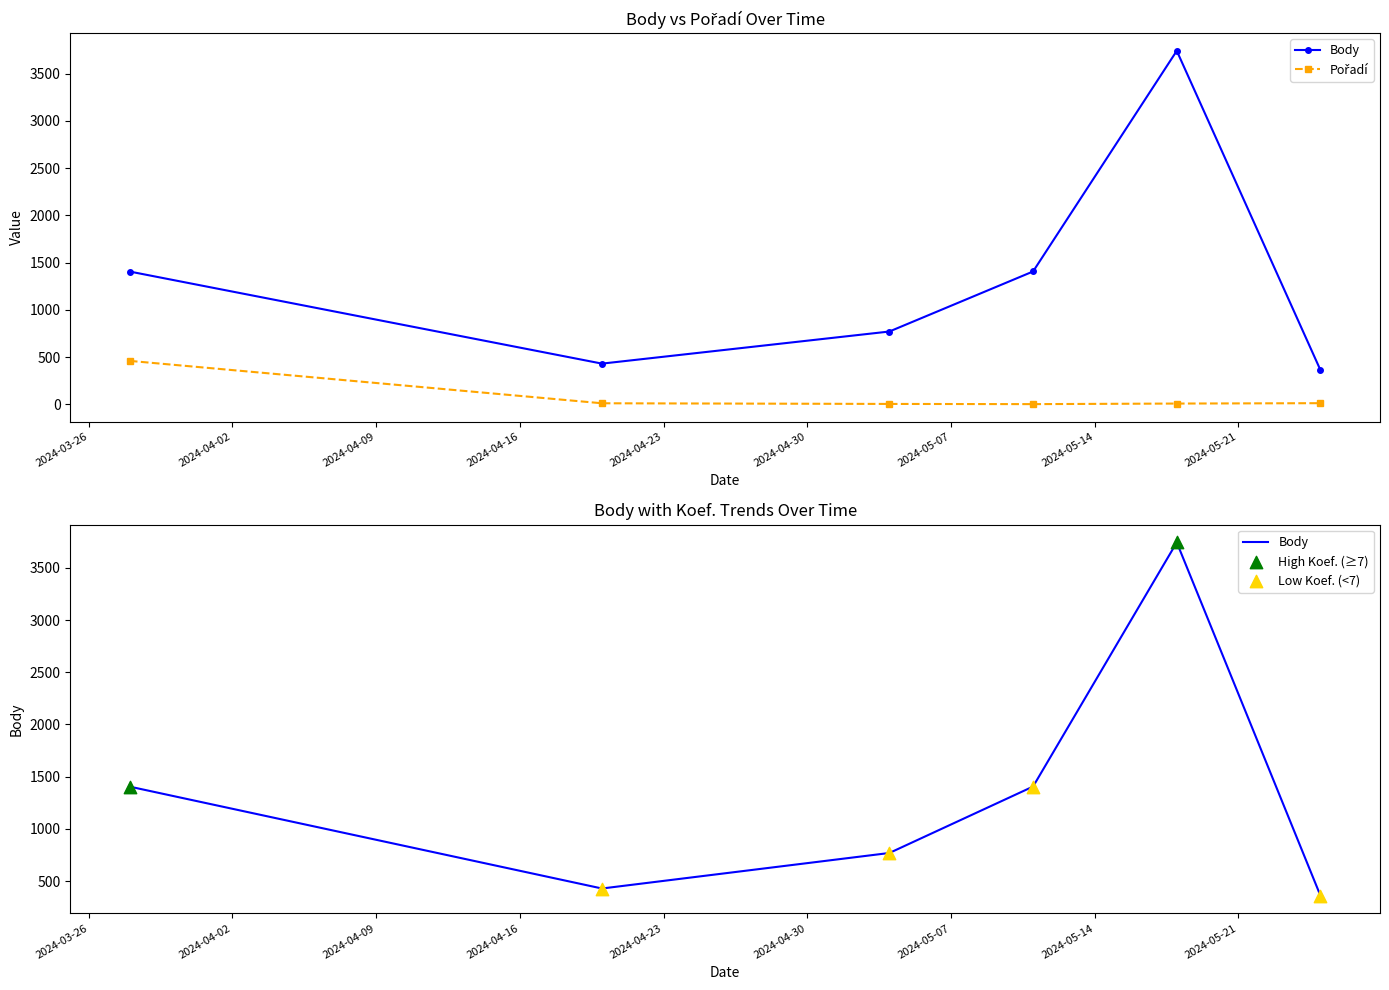

Which series contains the lowest Y value?

Pořadí